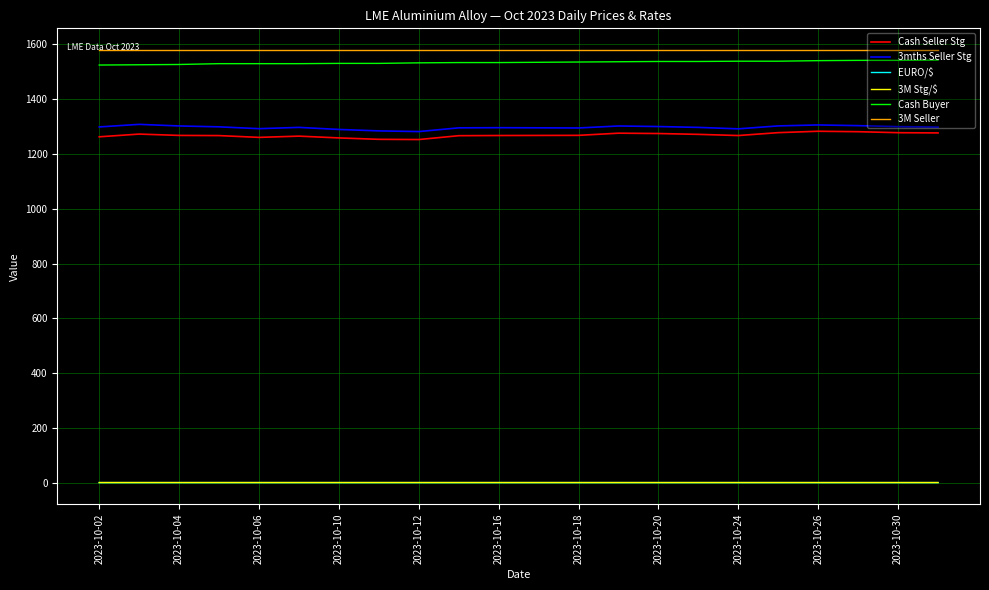

What is the highest value of the Cash Seller Stg series?

1283.3